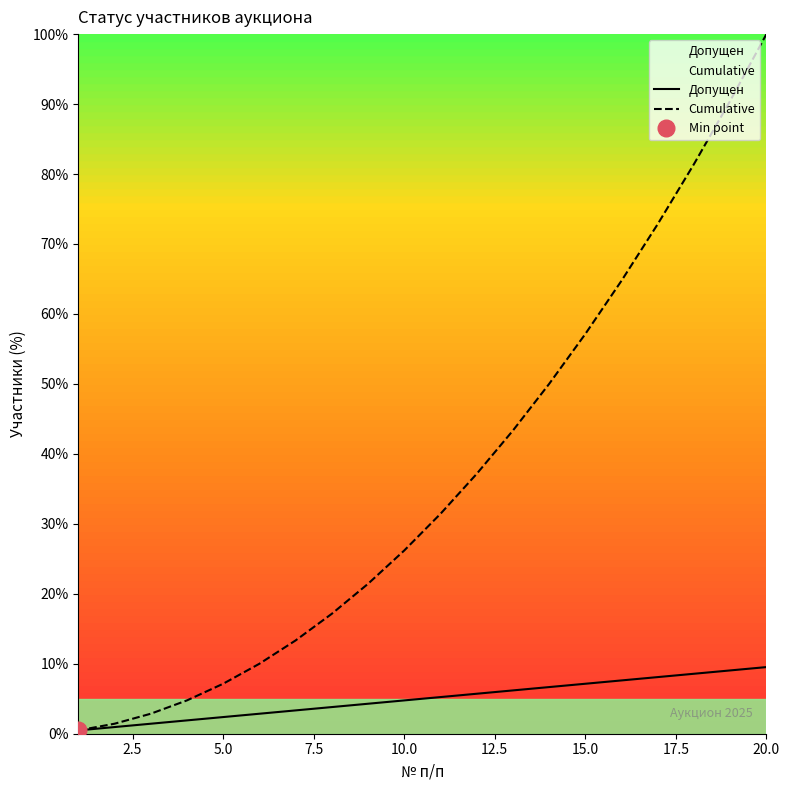

What is the difference between the maximum and second lowest values in the Cumulative series?

98.6